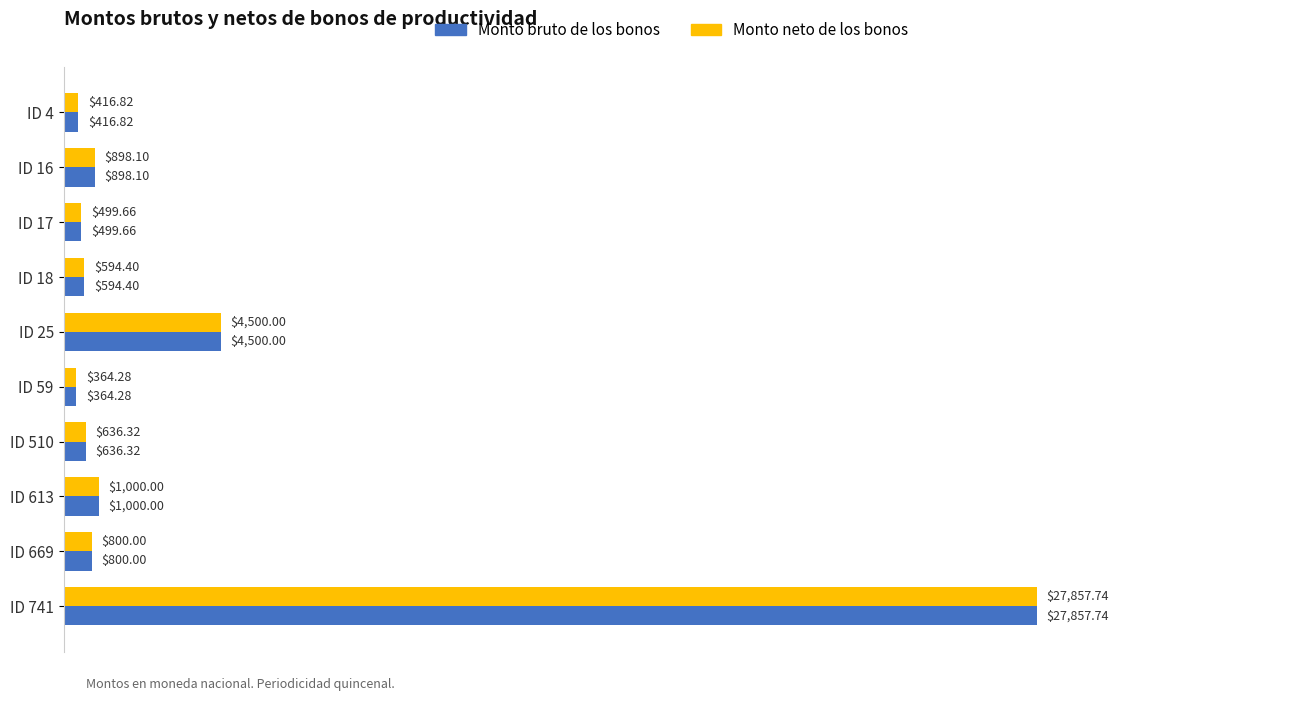

What is the smallest value displayed?

364.3